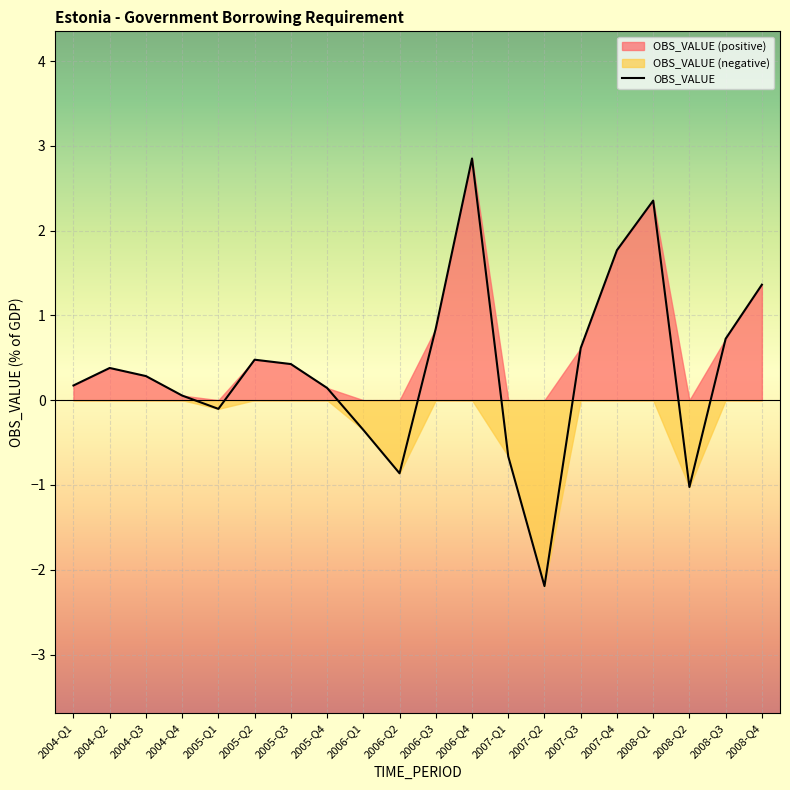

What is the greatest value displayed?

2.9